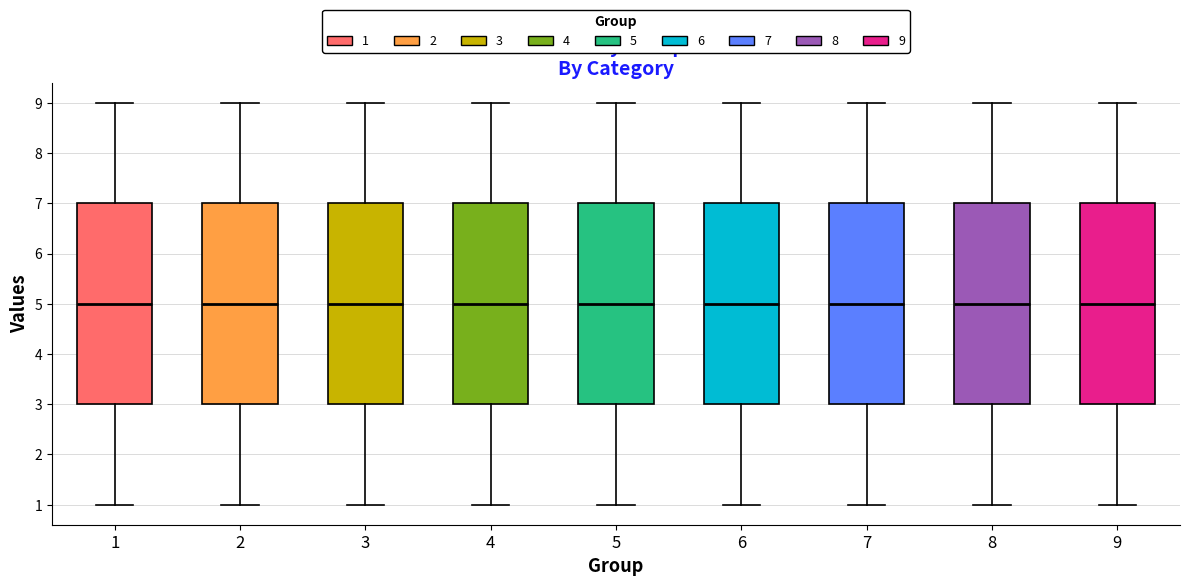

Reading left to right, read every box against the y-axis: the position of its median line, the range the box covers, and the ends of its whiskers. The values are not printed on the chart, so give them approximately, as read against the axis.

1: median 5, box 3 to 7, whiskers 1 to 9
2: median 5, box 3 to 7, whiskers 1 to 9
3: median 5, box 3 to 7, whiskers 1 to 9
4: median 5, box 3 to 7, whiskers 1 to 9
5: median 5, box 3 to 7, whiskers 1 to 9
6: median 5, box 3 to 7, whiskers 1 to 9
7: median 5, box 3 to 7, whiskers 1 to 9
8: median 5, box 3 to 7, whiskers 1 to 9
9: median 5, box 3 to 7, whiskers 1 to 9